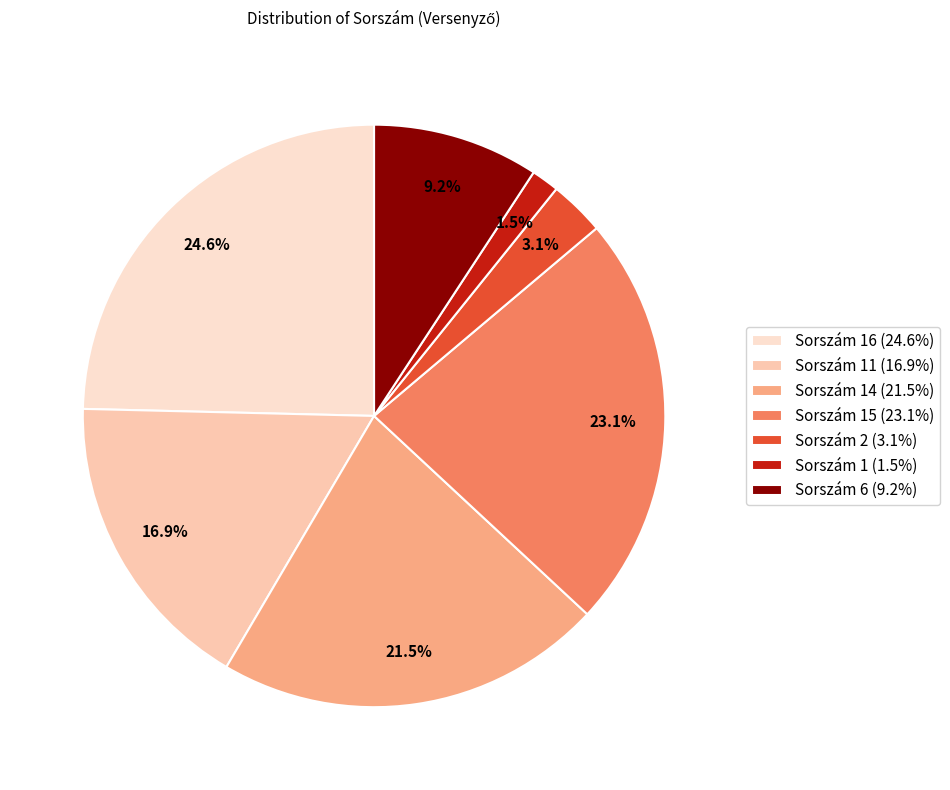

Does any single category account for the majority?

No